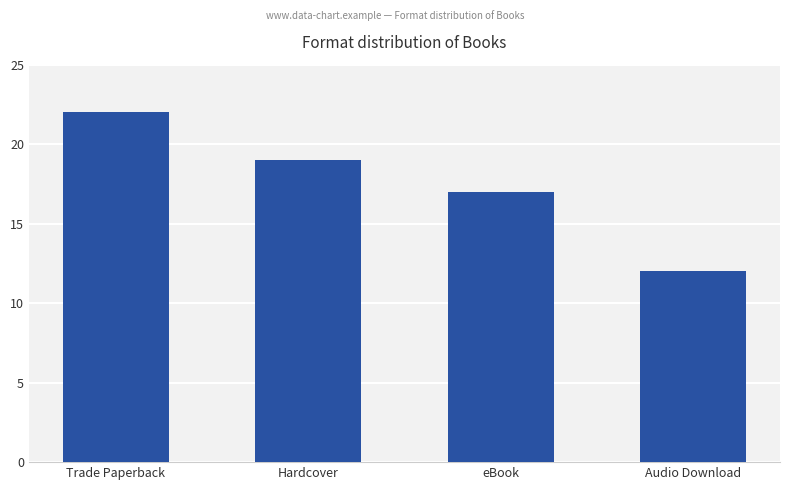

Rank the categories by value from lowest to highest.

Audio Download, eBook, Hardcover, Trade Paperback